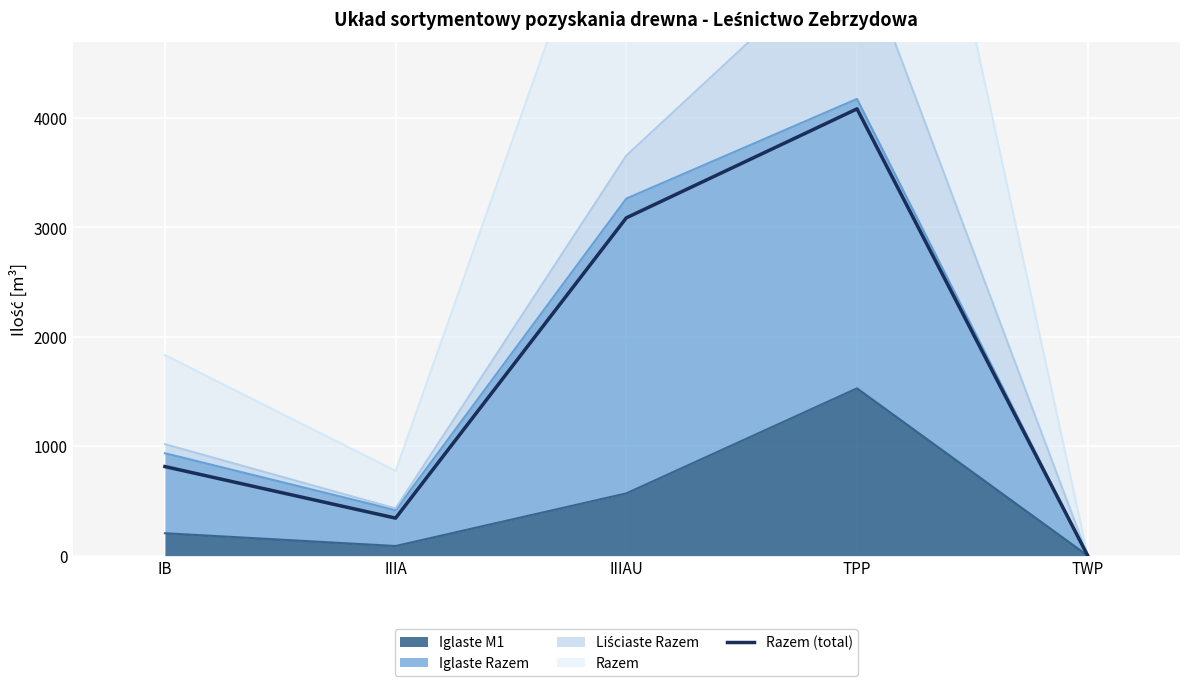

How many interior local valleys (lower than both neighbors) does the data have?

1